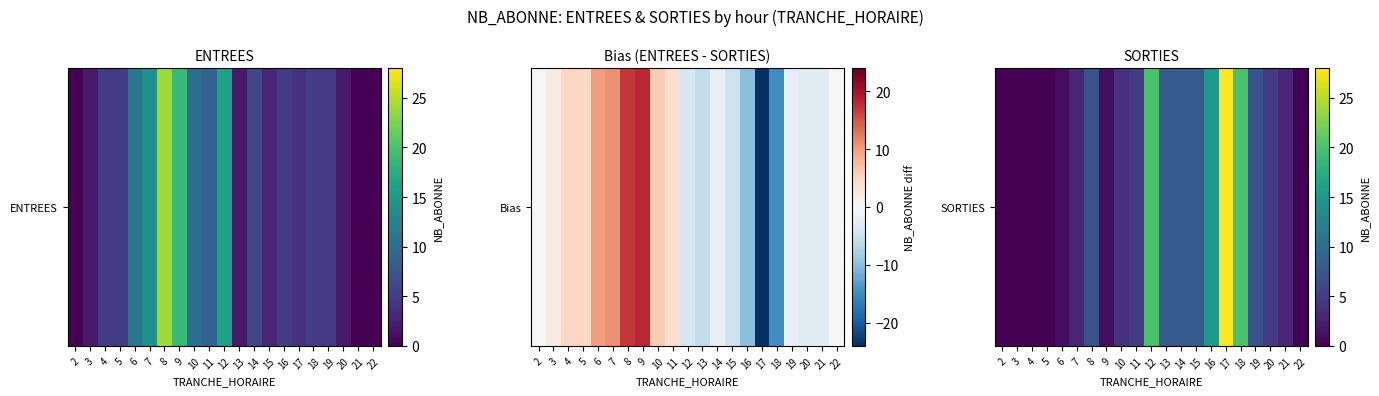

Count the number of values greater than 5.

9